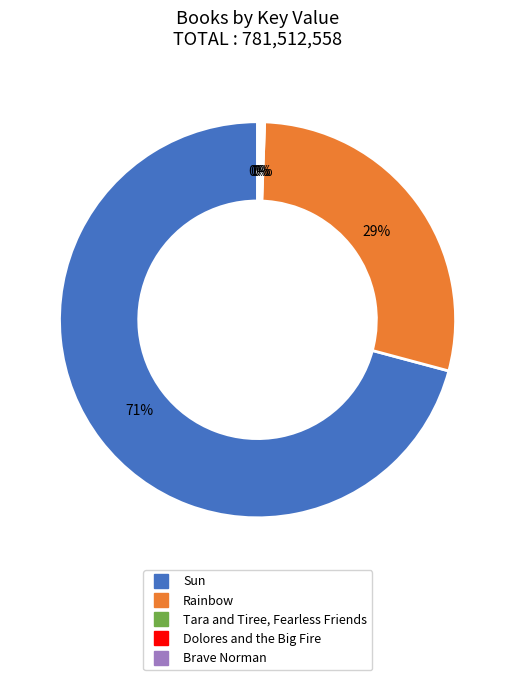

Which category has the biggest portion of the pie?

Sun